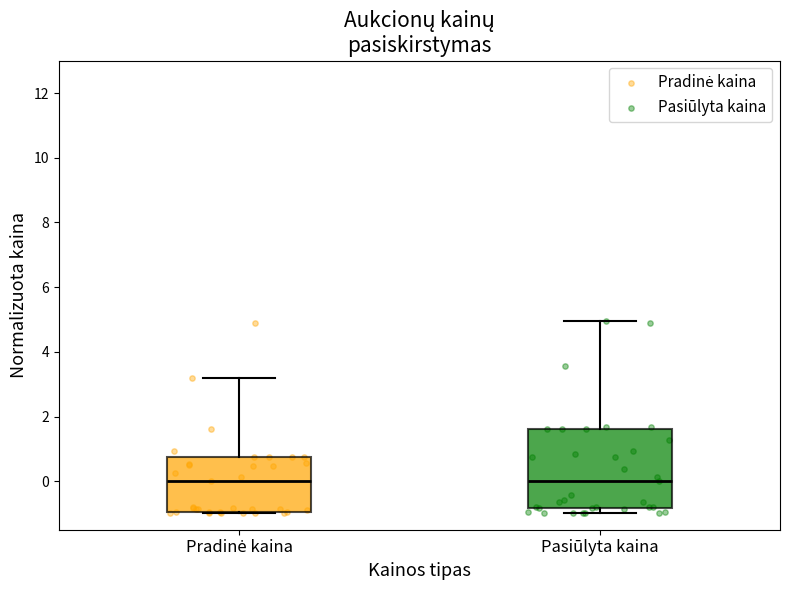

Reading left to right, read every box against the y-axis: the position of its median line, the range the box covers, and the ends of its whiskers. The values are not printed on the chart, so give them approximately, as read against the axis.

Pradinė kaina: median 0.0, box -1.0 to 0.8, whiskers -1.0 to 3.2
Pasiūlyta kaina: median 0.0, box -0.8 to 1.6, whiskers -1.0 to 5.0